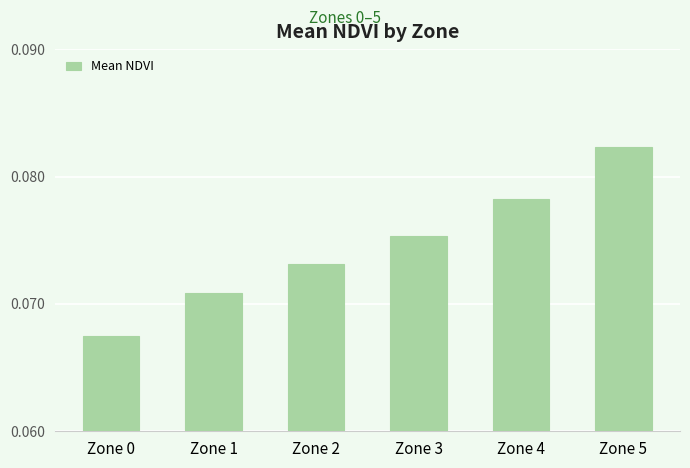

How many bars are there in total?

6